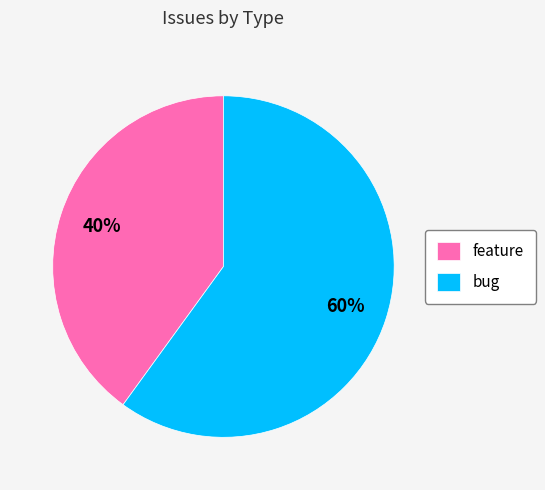

Which category has the smallest portion of the pie?

feature